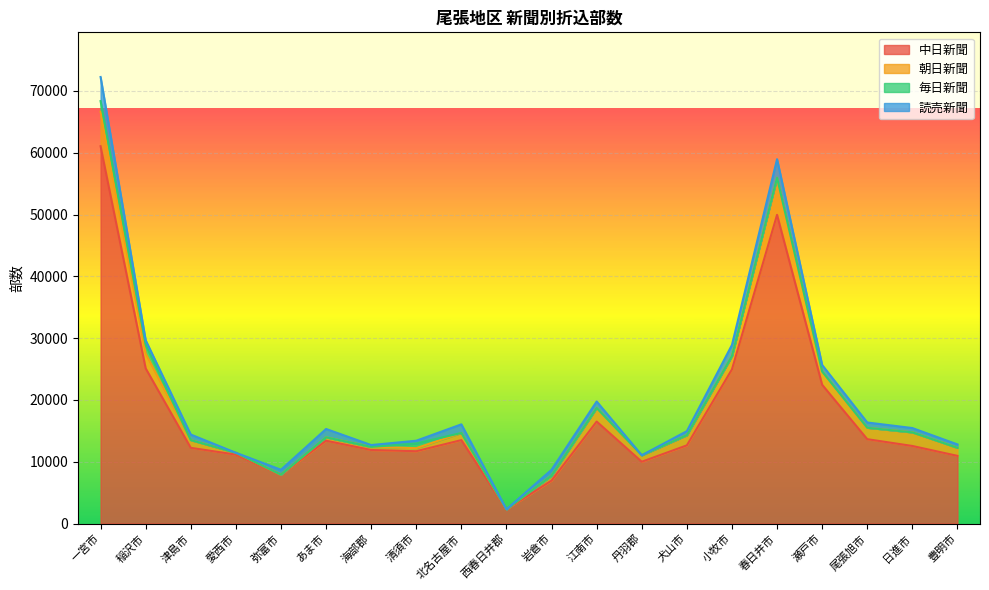

Between which two adjacent categories do 読売新聞 and 朝日新聞 first intersect?

愛西市 and 弥富市